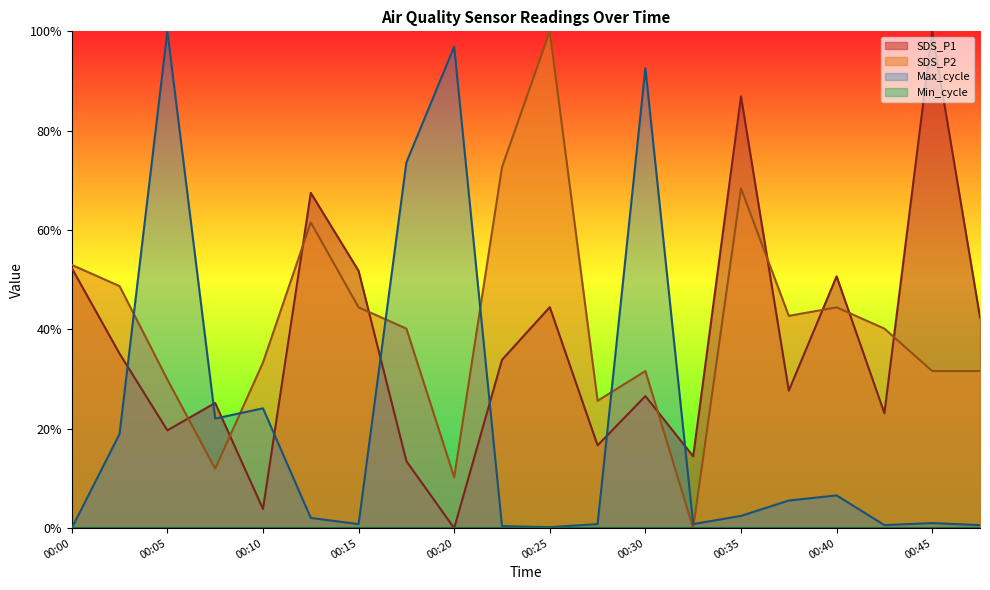

Reading right to left, transcribe all the data shown in this chart.

SDS_P1: 0.4	1.0	0.2	0.5	0.3	0.9	0.1	0.3	0.2	0.4	0.3	0.0	0.1	0.5	0.7	0.0	0.3	0.2	0.4	0.5
SDS_P2: 0.3	0.3	0.4	0.4	0.4	0.7	0.0	0.3	0.3	1.0	0.7	0.1	0.4	0.4	0.6	0.3	0.1	0.3	0.5	0.5
Max_cycle: 0.0	0.0	0.0	0.1	0.1	0.0	0.0	0.9	0.0	0.0	0.0	1.0	0.7	0.0	0.0	0.2	0.2	1.0	0.2	0.0